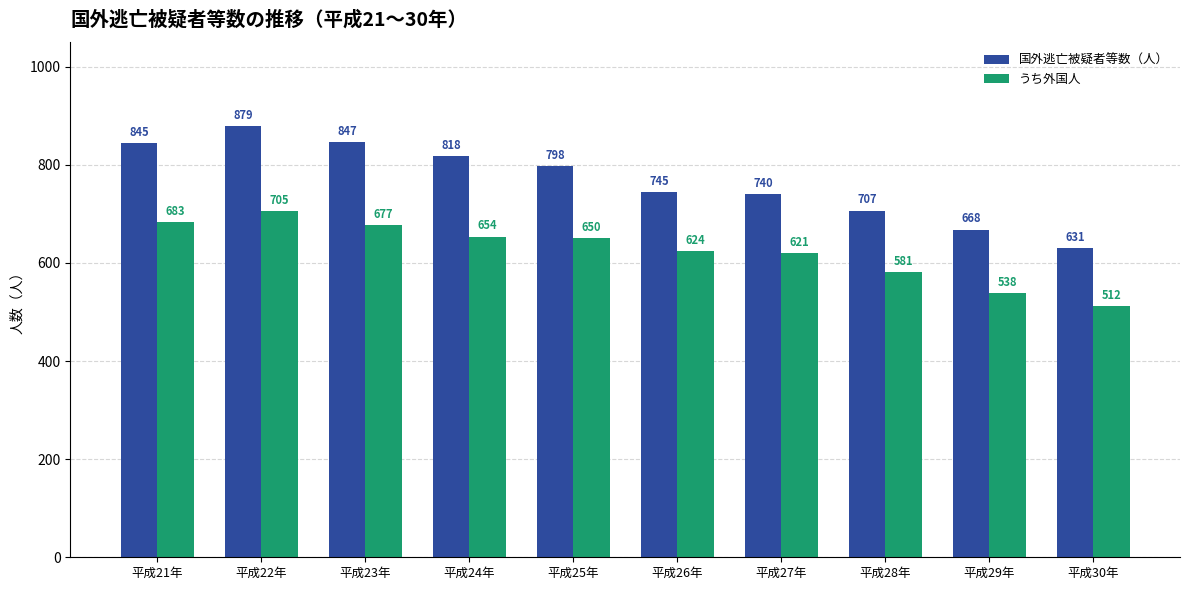

At 平成23年, list the series in order from smallest to largest.

うち外国人, 国外逃亡被疑者等数（人）